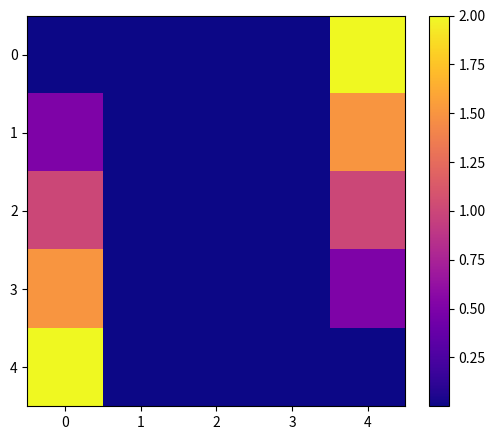

Rank the series at 2 from lowest to highest value.

0, 1, 2, 3, 4